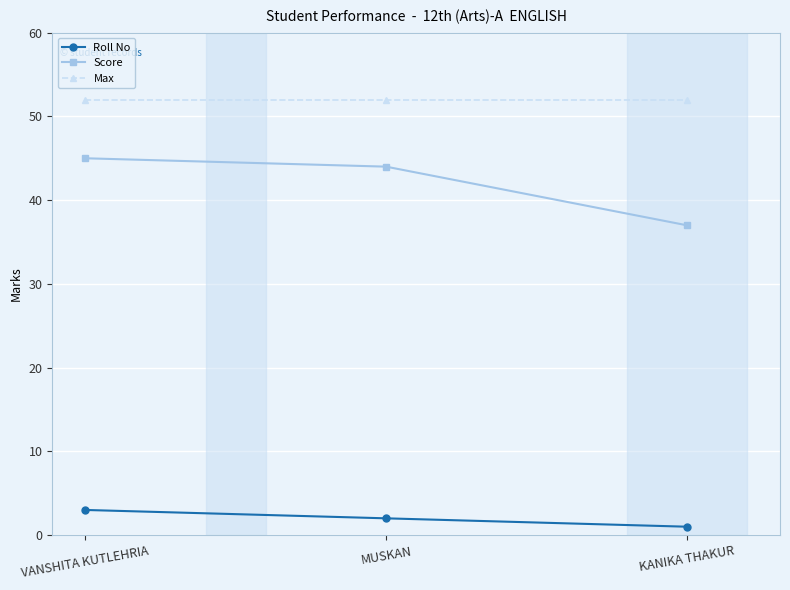

What is the minimum value for Roll No?

1